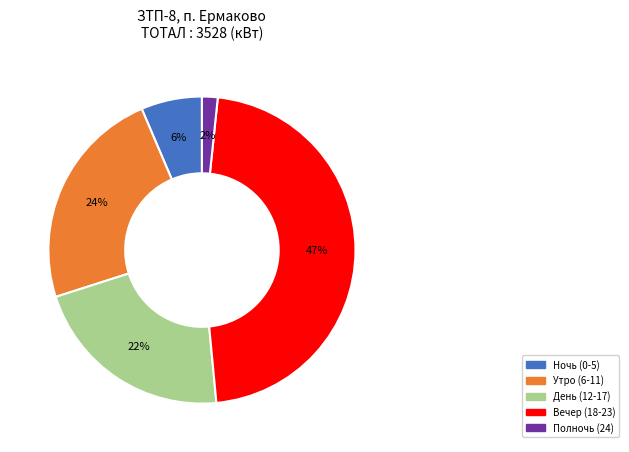

To the nearest percent, what is the difference between the largest and smallest slice percentages?

45%